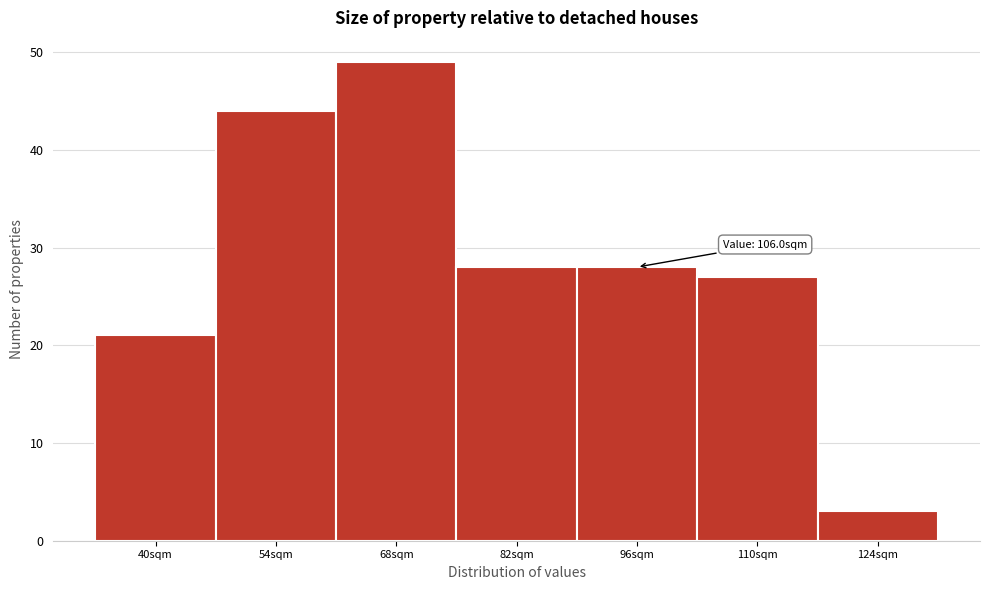

Reading left to right, what are all the values shown in this chart?

21	44	49	28	28	27	3